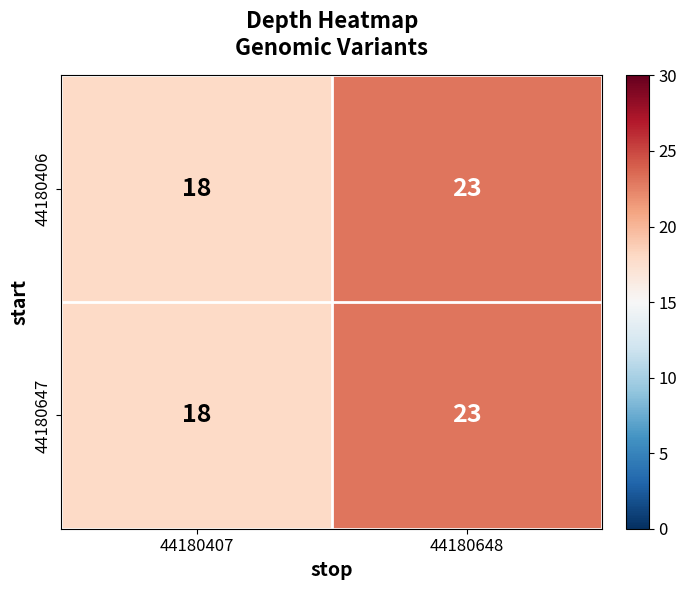

At which category is the sum across all series the highest?

44180648